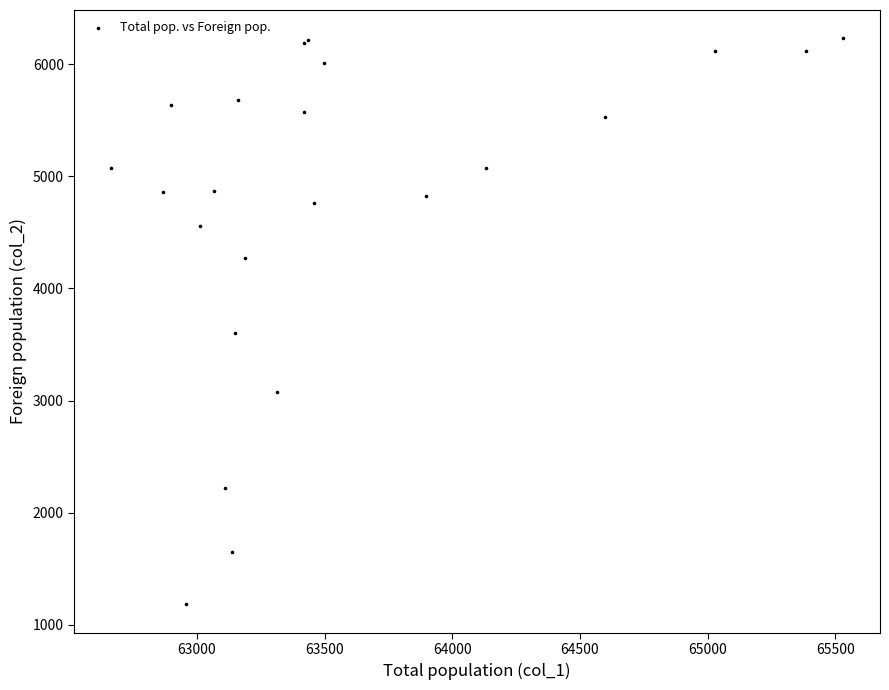

What Y value in the scatter plot is closest to 3706?

3600